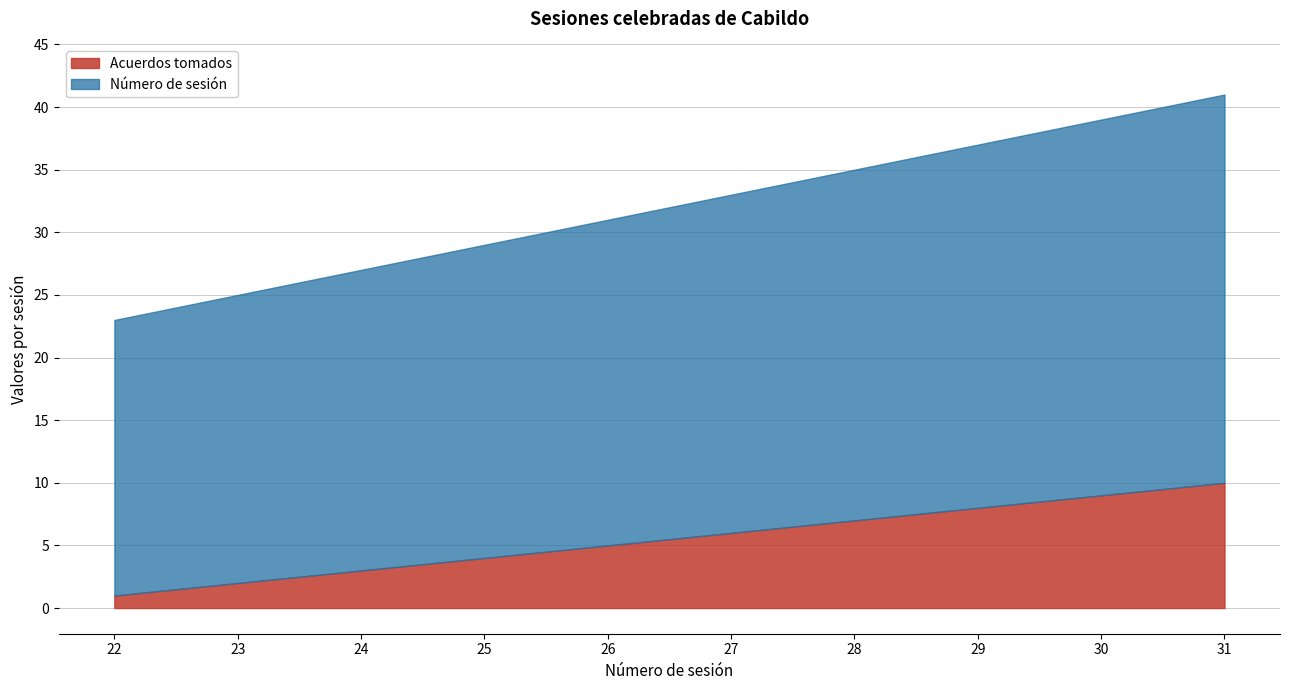

How many lines are shown in the chart?

2